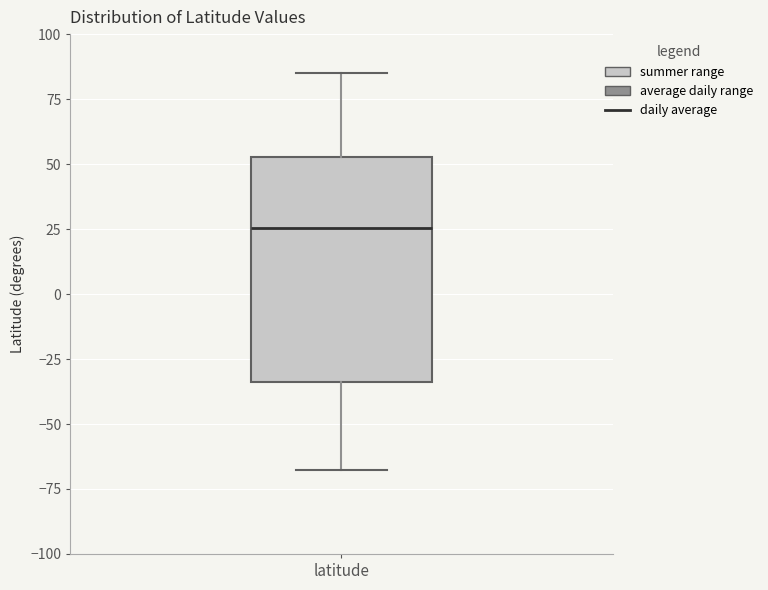

Where does the median line of the box for latitude sit on the y-axis? The values are not printed on the chart, so give them approximately, as read against the axis.

25